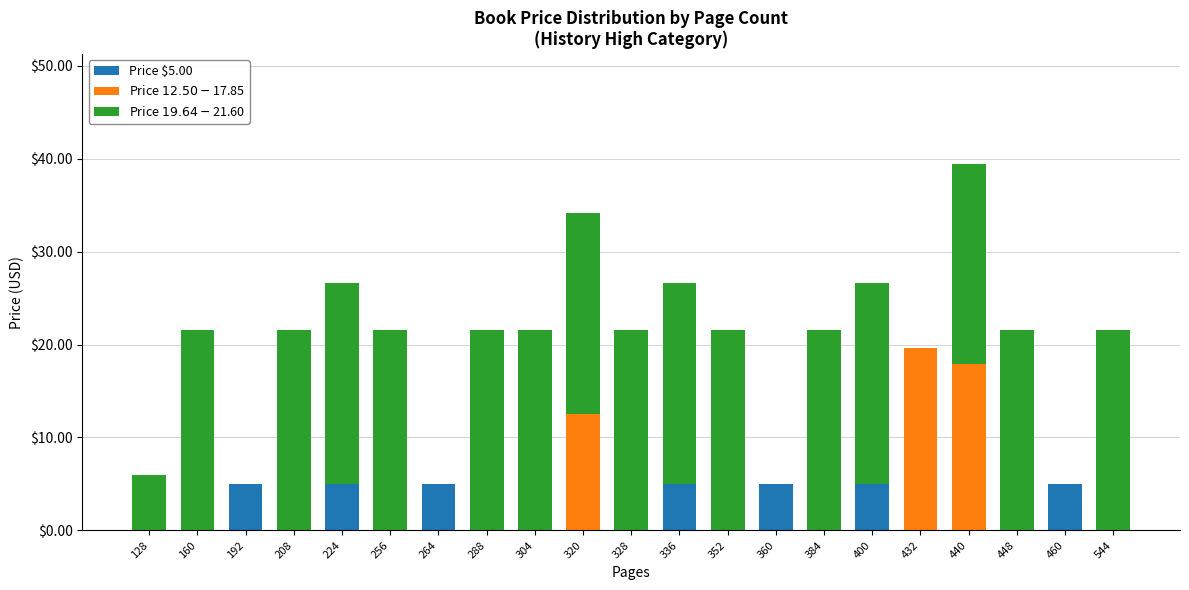

Are the bars grouped side by side (vs. stacked)?

No